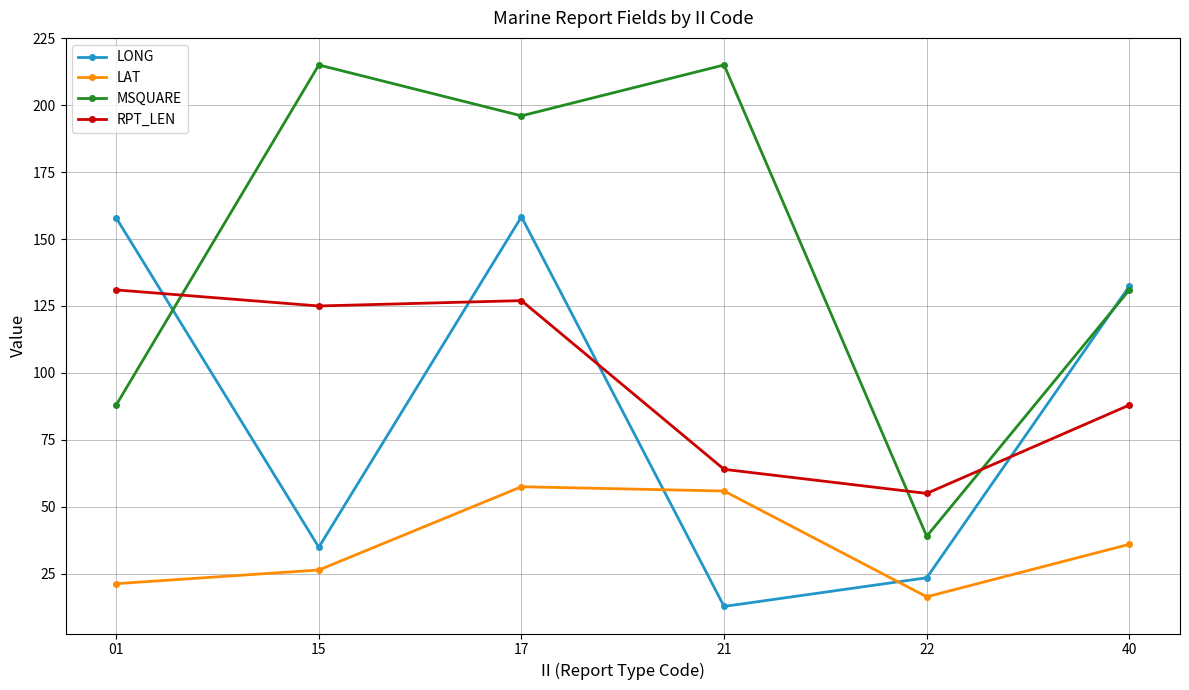

List the series in order of their peak value, highest first.

MSQUARE, LONG, RPT_LEN, LAT